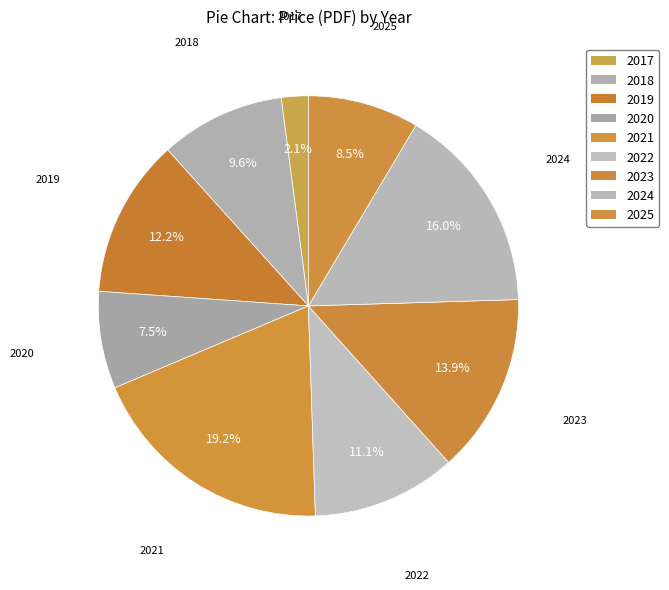

True or false: 2022 accounts for 16% of the total.

False